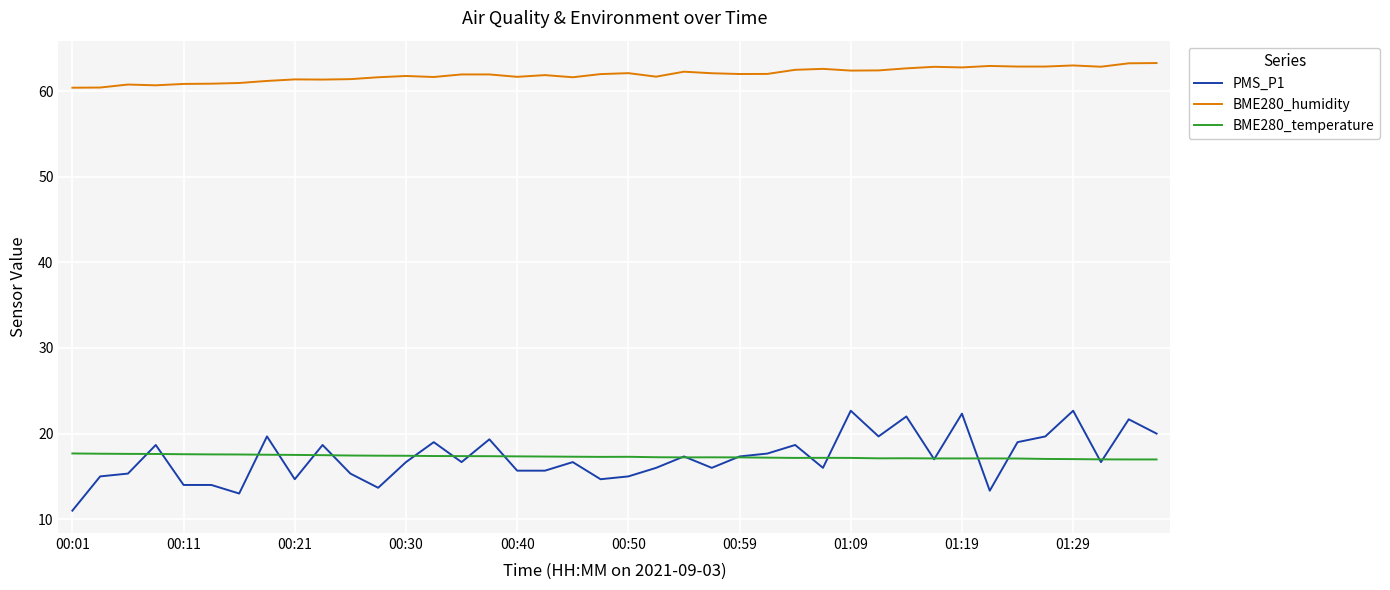

Rank the series by their maximum value, from highest to lowest.

BME280_humidity, PMS_P1, BME280_temperature